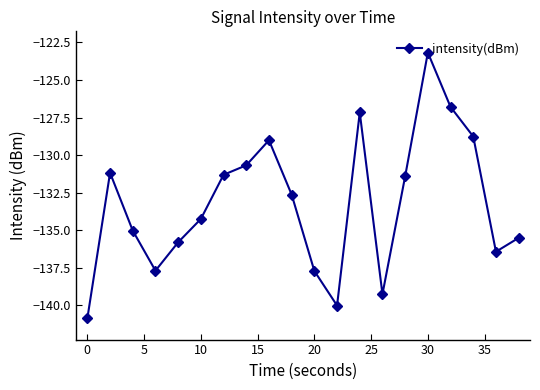

What is the difference between the maximum and minimum values?

17.7